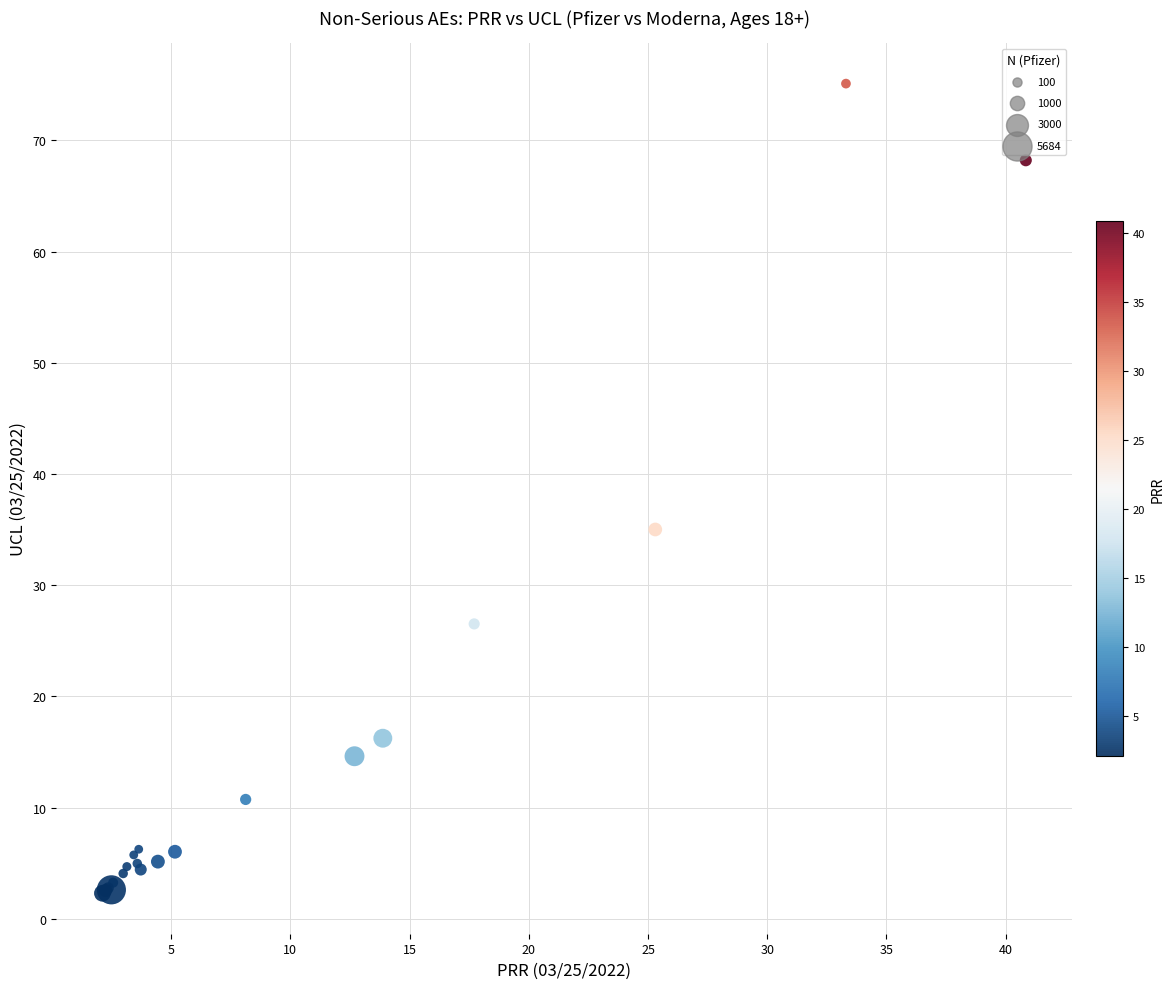

What Y value in the scatter plot is closest to 38?

35.0